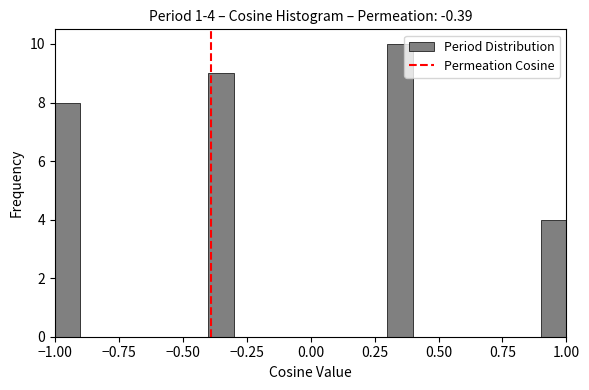

Around what value on the x-axis is the tallest bar? Give the approximate position of its centre, as read against the axis.

0.35